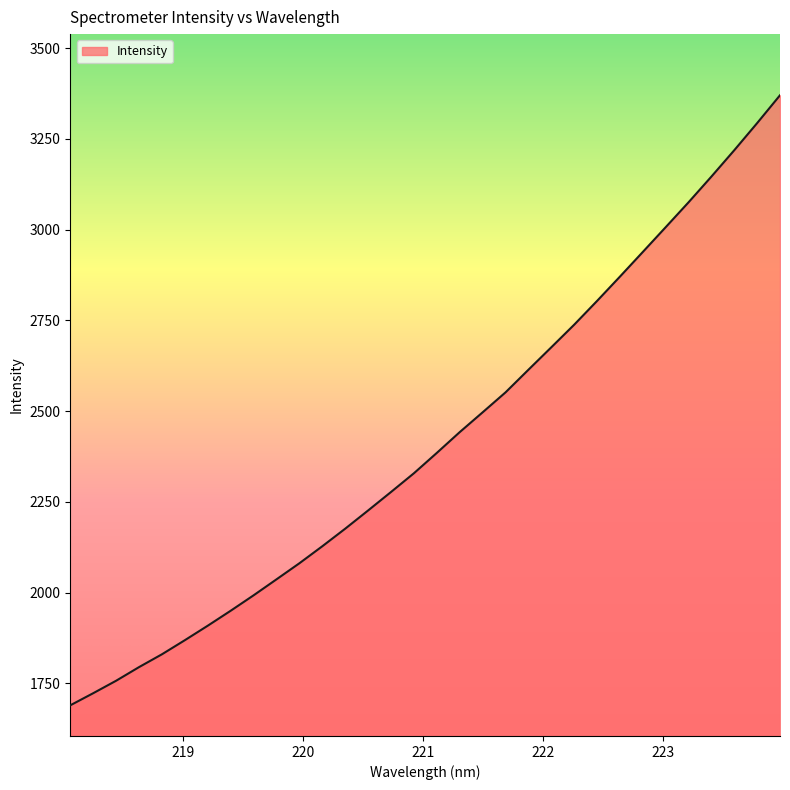

What is the minimum value shown in the chart?

1689.3